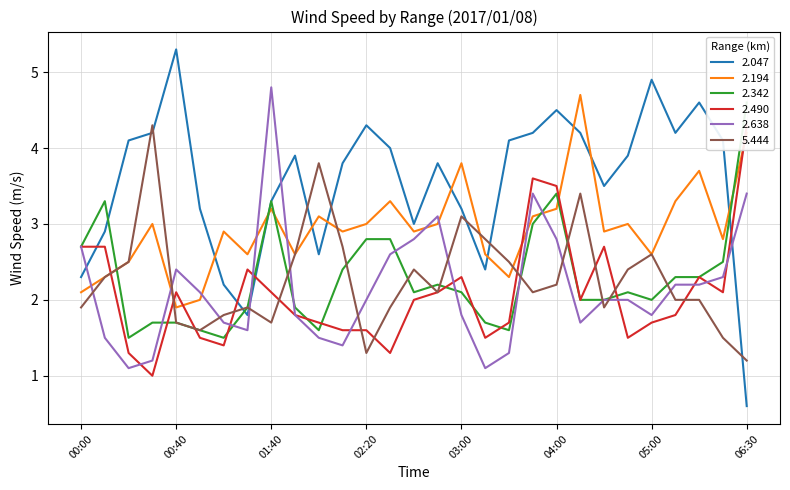

What is the spread (max minus min) of values at 03:10?

1.7